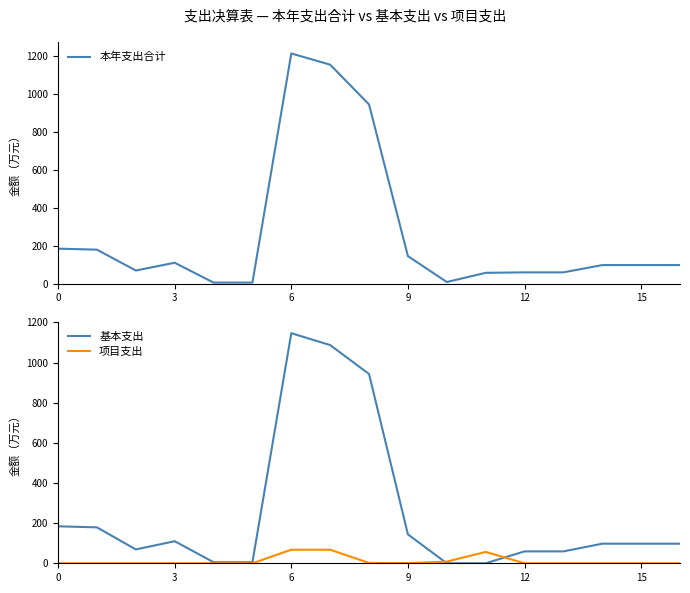

How many values in 基本支出 are above zero?

15